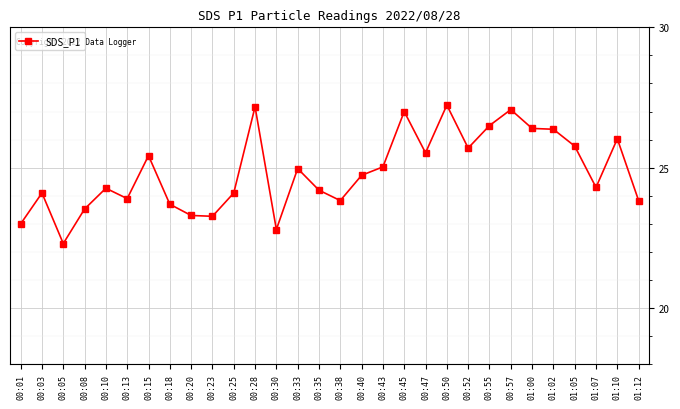

Is this an area chart (filled region under the line)?

No